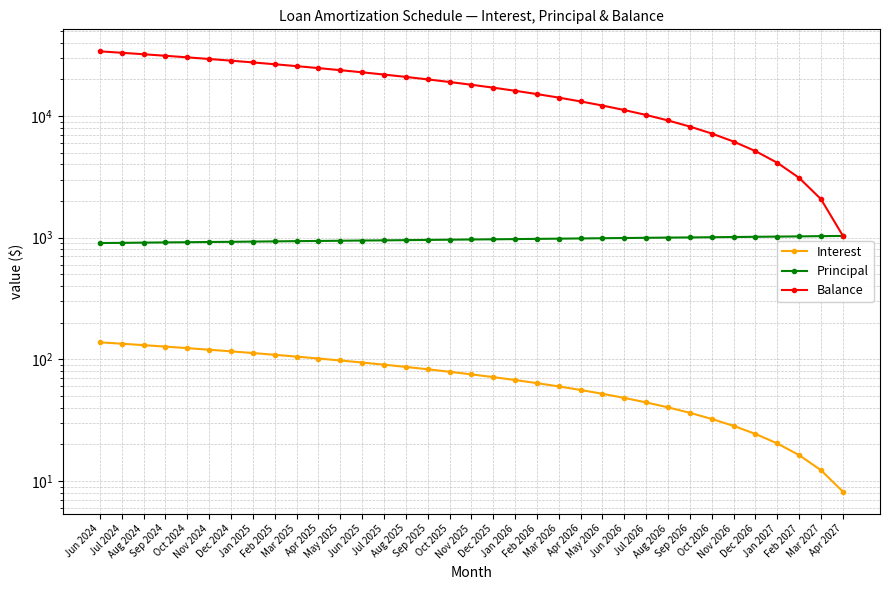

True or false: Interest and Balance intersect in this chart.

False